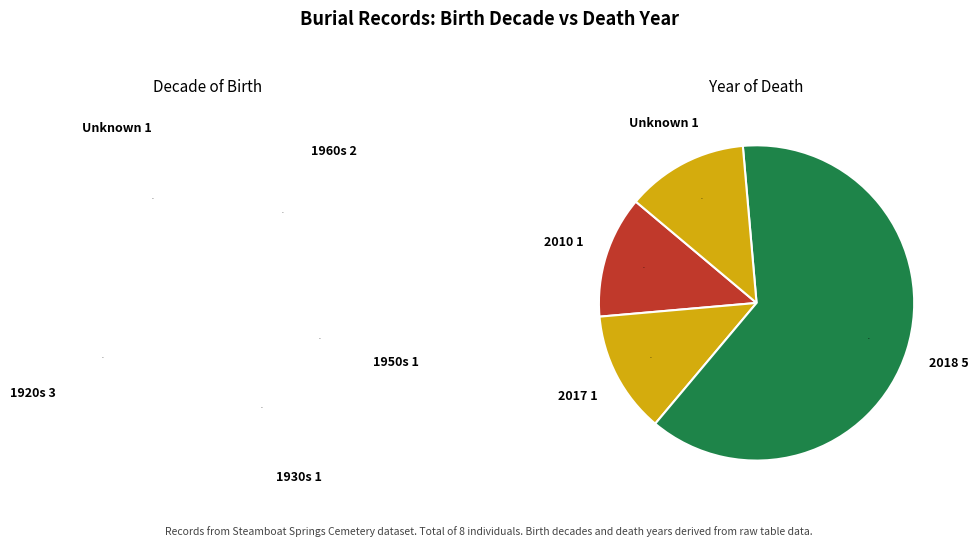

How many segments does this pie chart have?

4